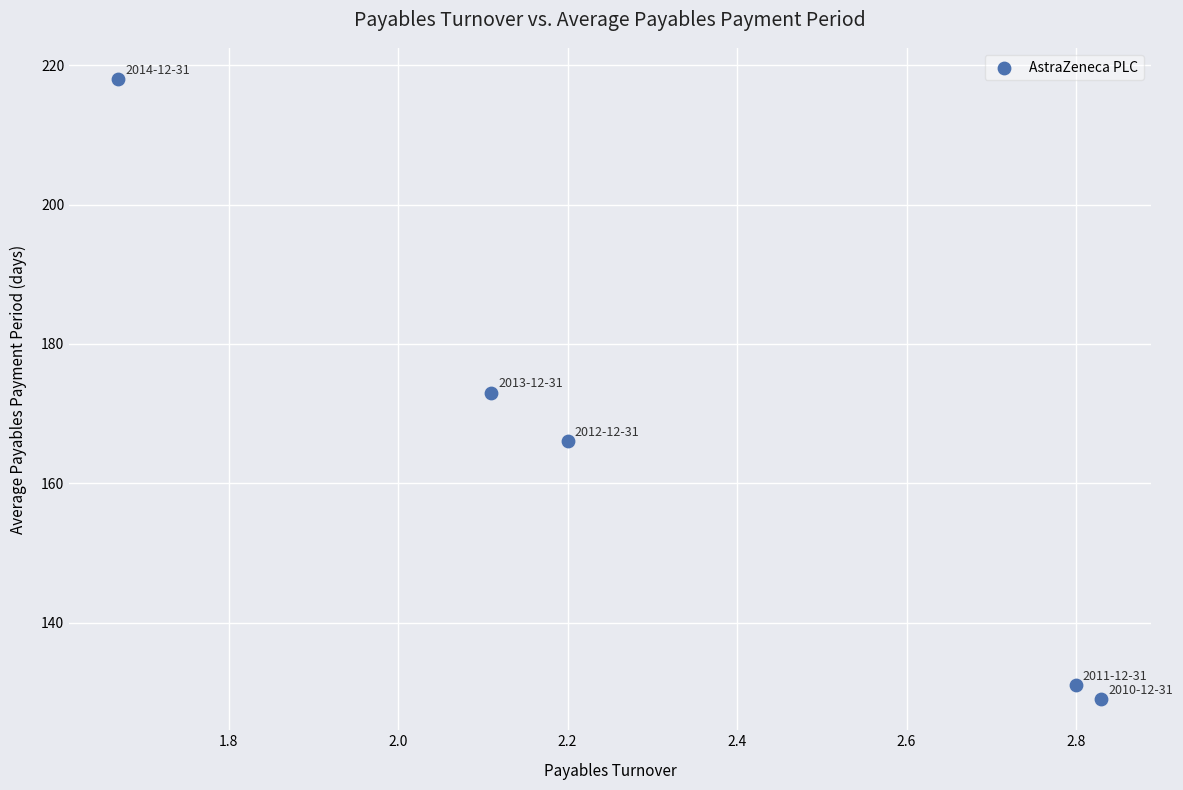

What is the average Y value?

163